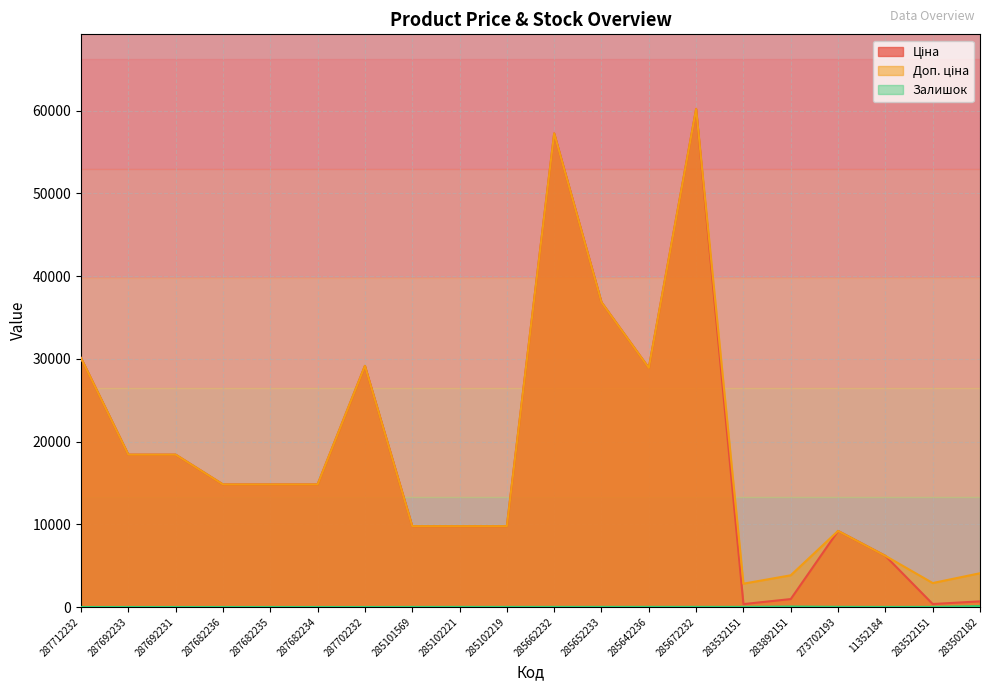

Reading left to right, extract all data points from this chart.

Ціна: 287712232=30102.8	287692233=18420.9	287692231=18420.9	287682236=14817.6	287682235=14817.6	287682234=14817.6	287702232=29152.3	285101569=9775.5	285102221=9775.5	285102219=9775.5	285662232=57258.0	285652233=36841.8	285642236=28901.7	285672232=60205.6	283532151=352.6	283892151=958.4	273702193=9196.3	11352184=6182.6	283522151=362.1	283502182=680.4
Доп. ціна: 287712232=30102.8	287692233=18420.9	287692231=18420.9	287682236=14817.6	287682235=14817.6	287682234=14817.6	287702232=29152.3	285101569=9775.5	285102221=9775.5	285102219=9775.5	285662232=57258.0	285652233=36841.8	285642236=28901.7	285672232=60205.6	283532151=2821.2	283892151=3833.8	273702193=9196.3	11352184=6182.6	283522151=2896.6	283502182=4082.3
Залишок: 287712232=0.0	287692233=0.0	287692231=0.0	287682236=0.0	287682235=0.0	287682234=0.0	287702232=0.0	285101569=7.0	285102221=11.0	285102219=11.0	285662232=13.0	285652233=14.0	285642236=16.0	285672232=16.0	283532151=15.0	283892151=55.0	273702193=20.0	11352184=8.0	283522151=15.0	283502182=106.0